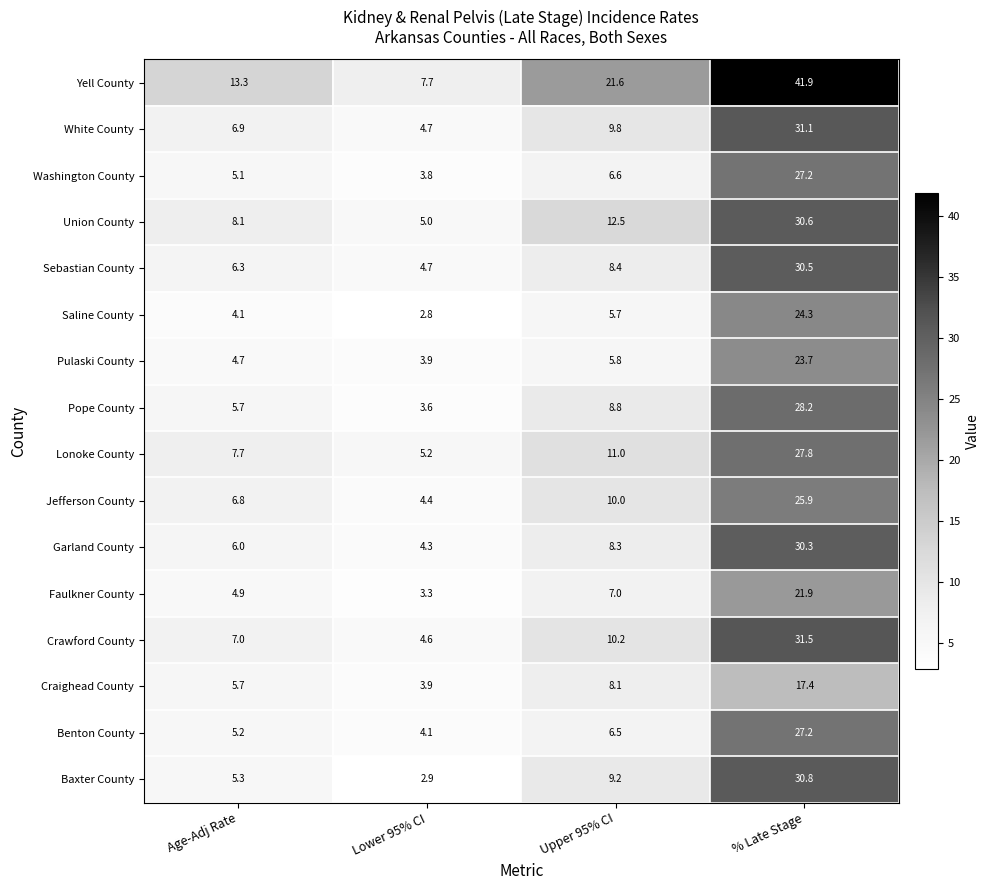

What is the greatest value displayed?

41.9